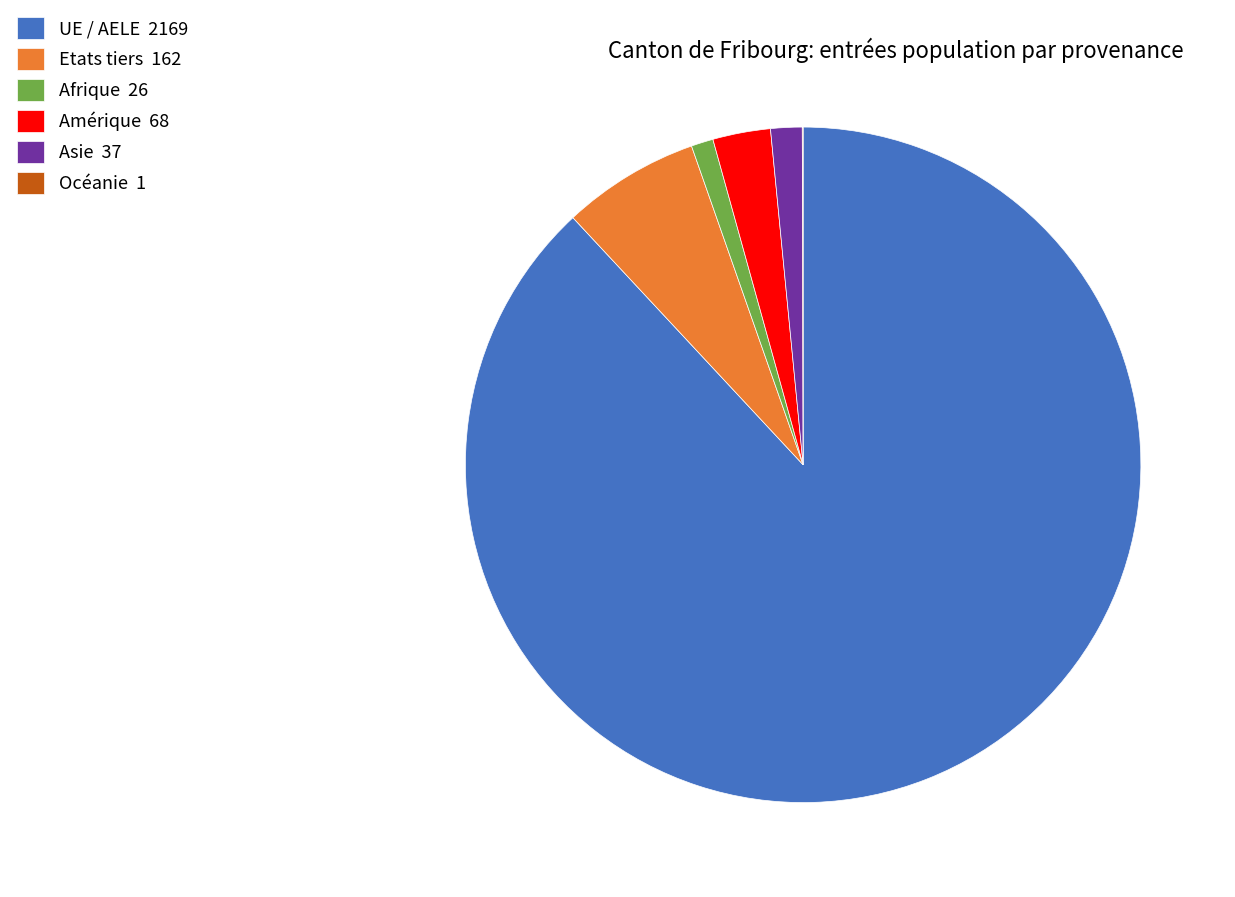

True or false: UE / AELE accounts for 88% of the total.

True